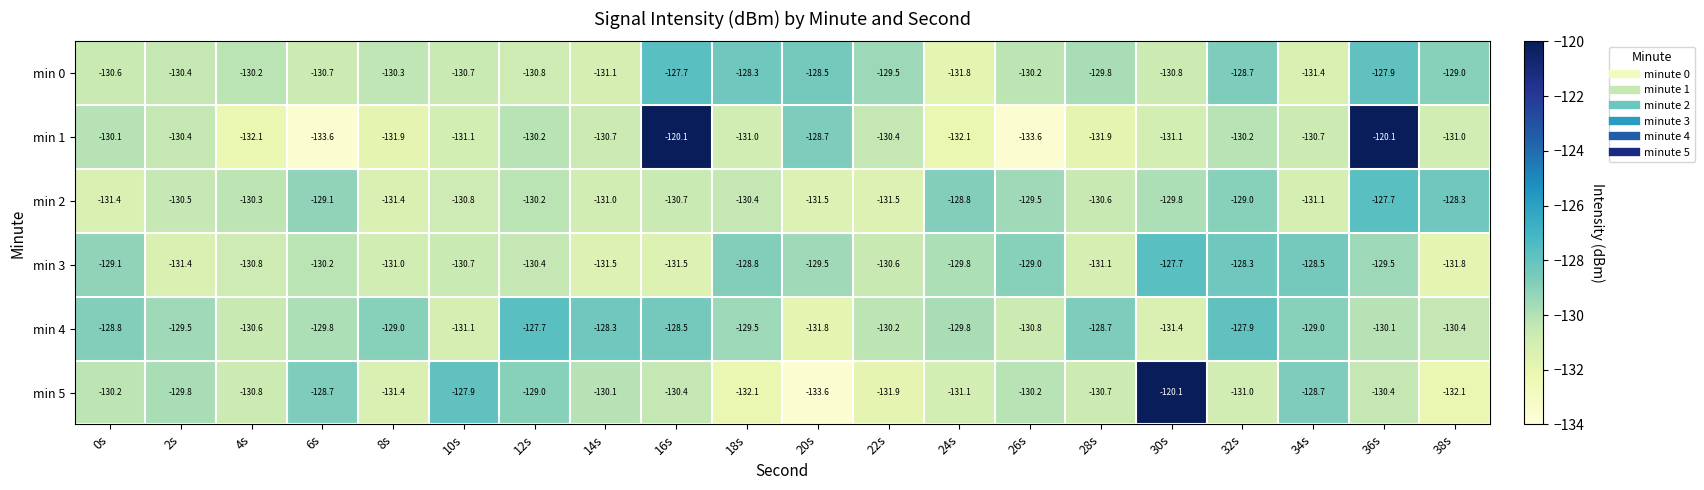

What is the difference between the maximum and minimum values in the min 2 series?

3.8